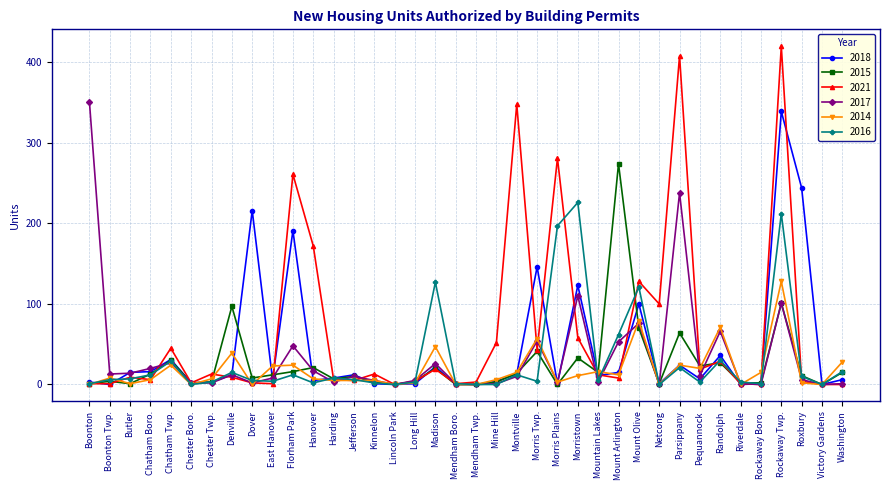

At which category is the sum across all series the highest?

Rockaway Twp.